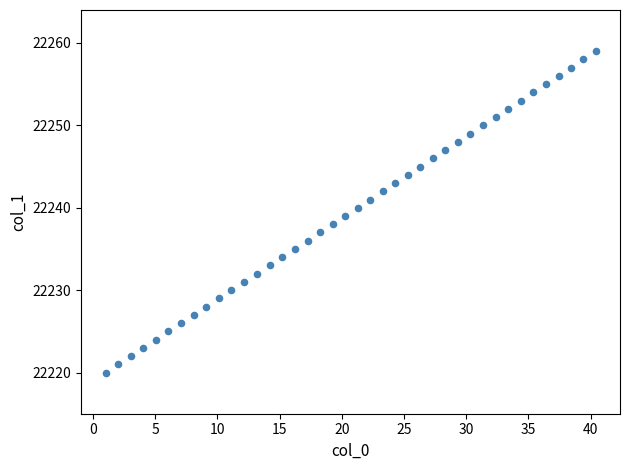

What is the range of Y values (max minus min)?

39